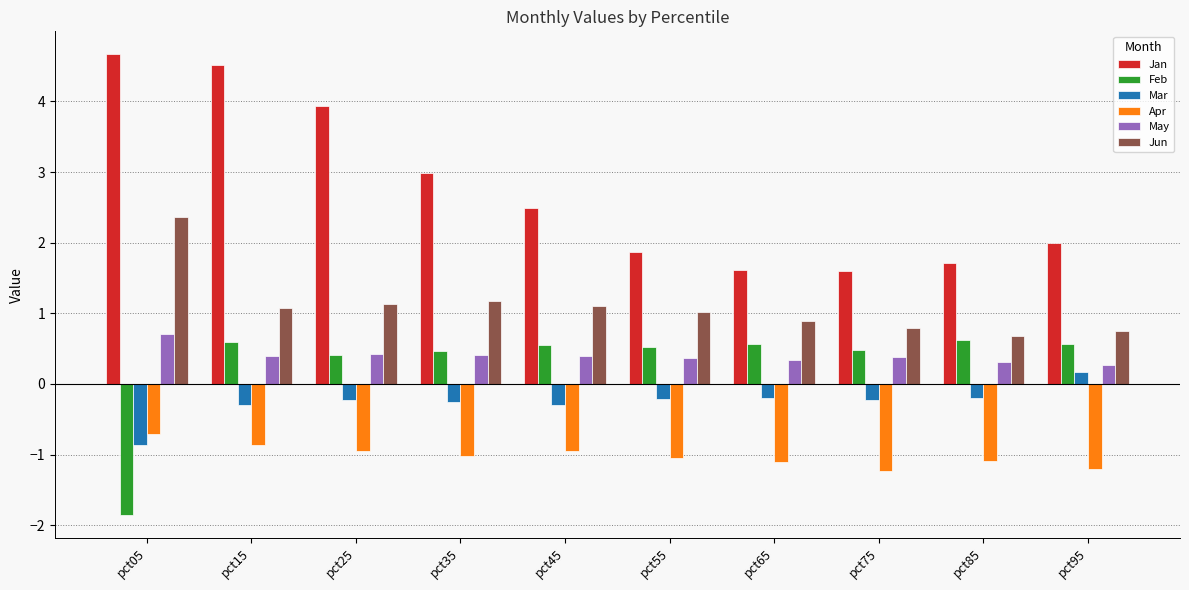

How many values in Mar are below zero?

9